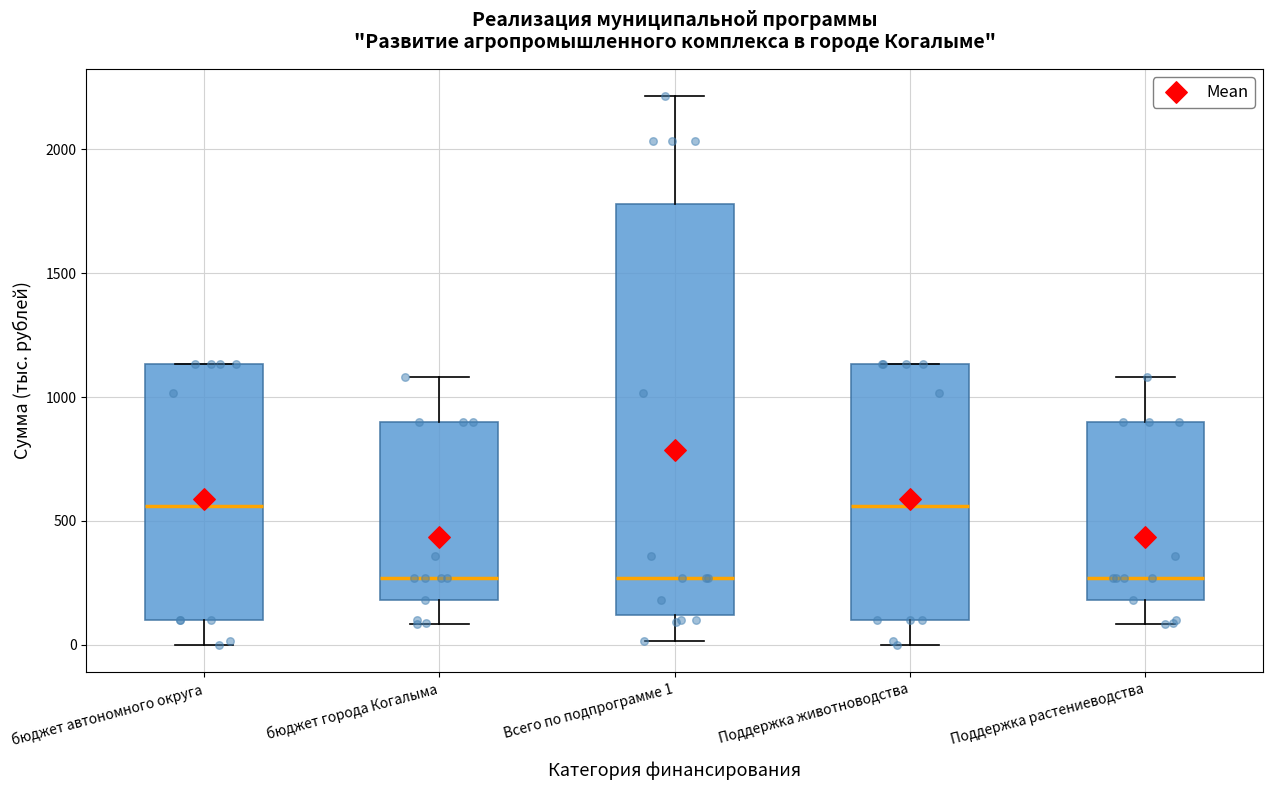

Where does the lower whisker of the box for Поддержка растениеводства end on the y-axis? The values are not printed on the chart, so give them approximately, as read against the axis.

100